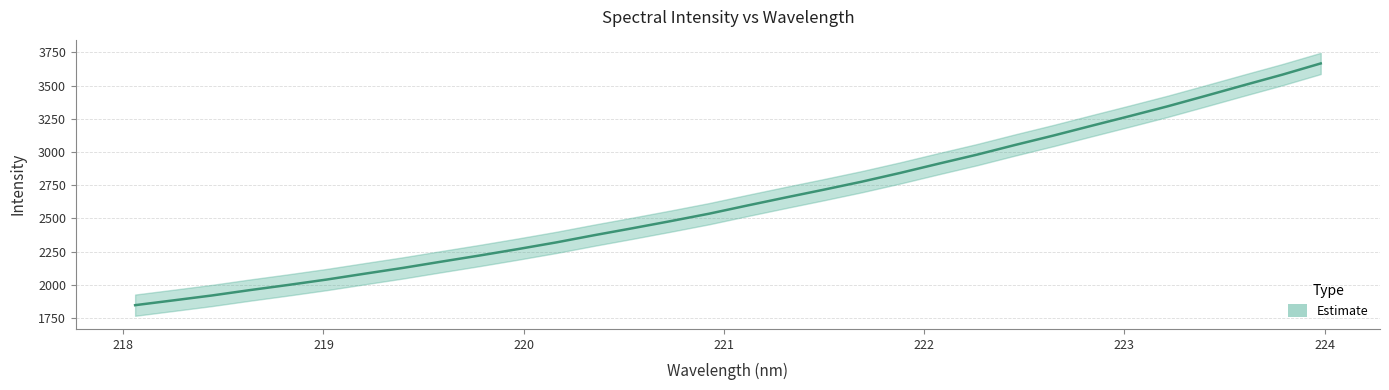

Reading left to right, extract all data points from this chart.

1845.9	1882.1	1918.7	1959.5	1998.3	2038.8	2083.1	2126.8	2173.8	2220.0	2268.3	2318.6	2373.2	2425.6	2479.4	2535.0	2596.7	2656.9	2715.9	2776.6	2842.2	2911.5	2979.3	3052.4	3123.1	3196.9	3269.9	3344.2	3423.4	3503.5	3582.4	3666.6